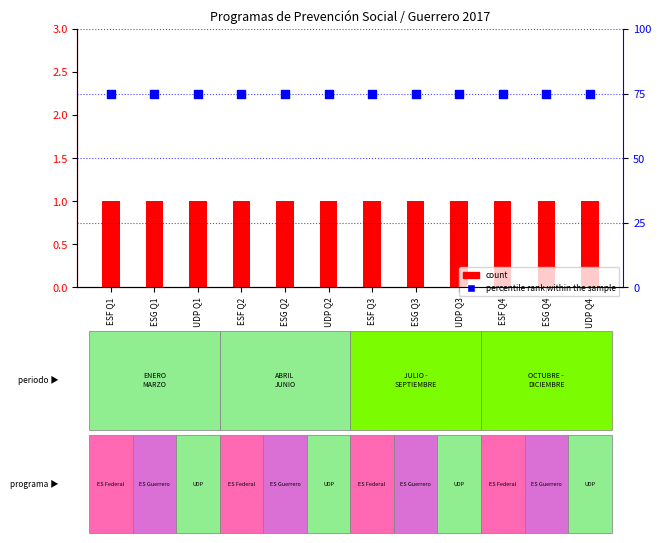

Which series contains the highest Y value?

percentile rank within the sample